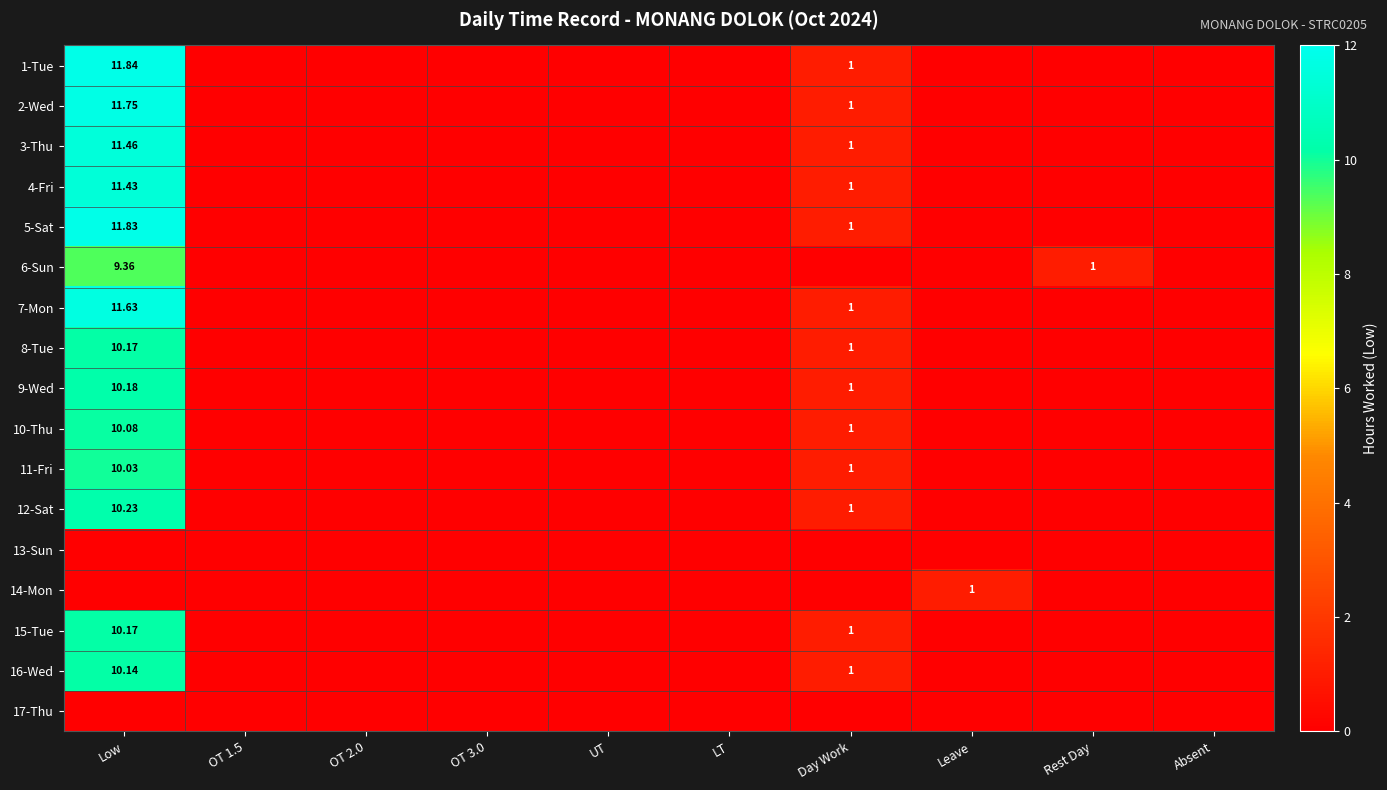

List the labels in order of 5-Sat value, smallest first.

OT 1.5, OT 2.0, OT 3.0, UT, LT, Leave, Rest Day, Absent, Day Work, Low